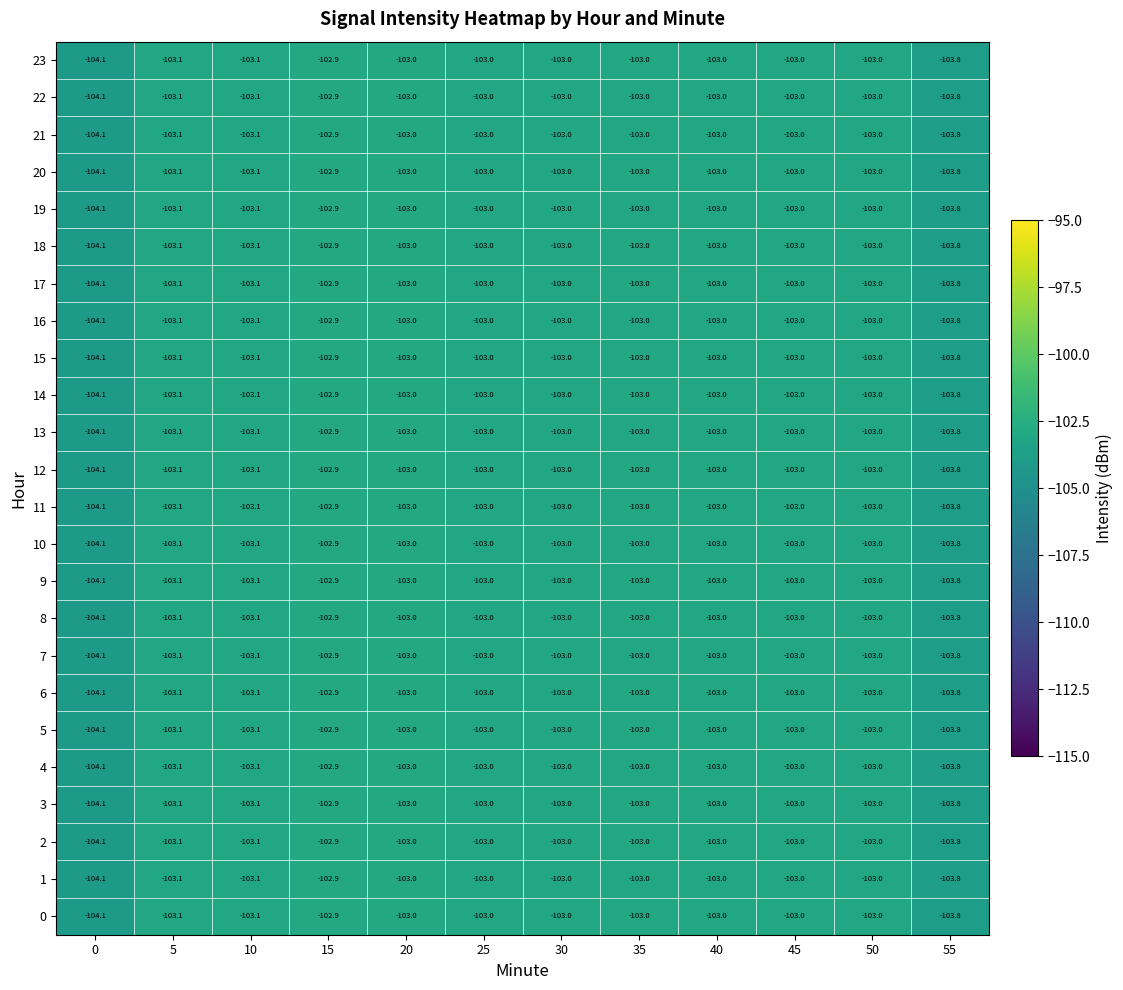

At which category is the sum across all series the highest?

15